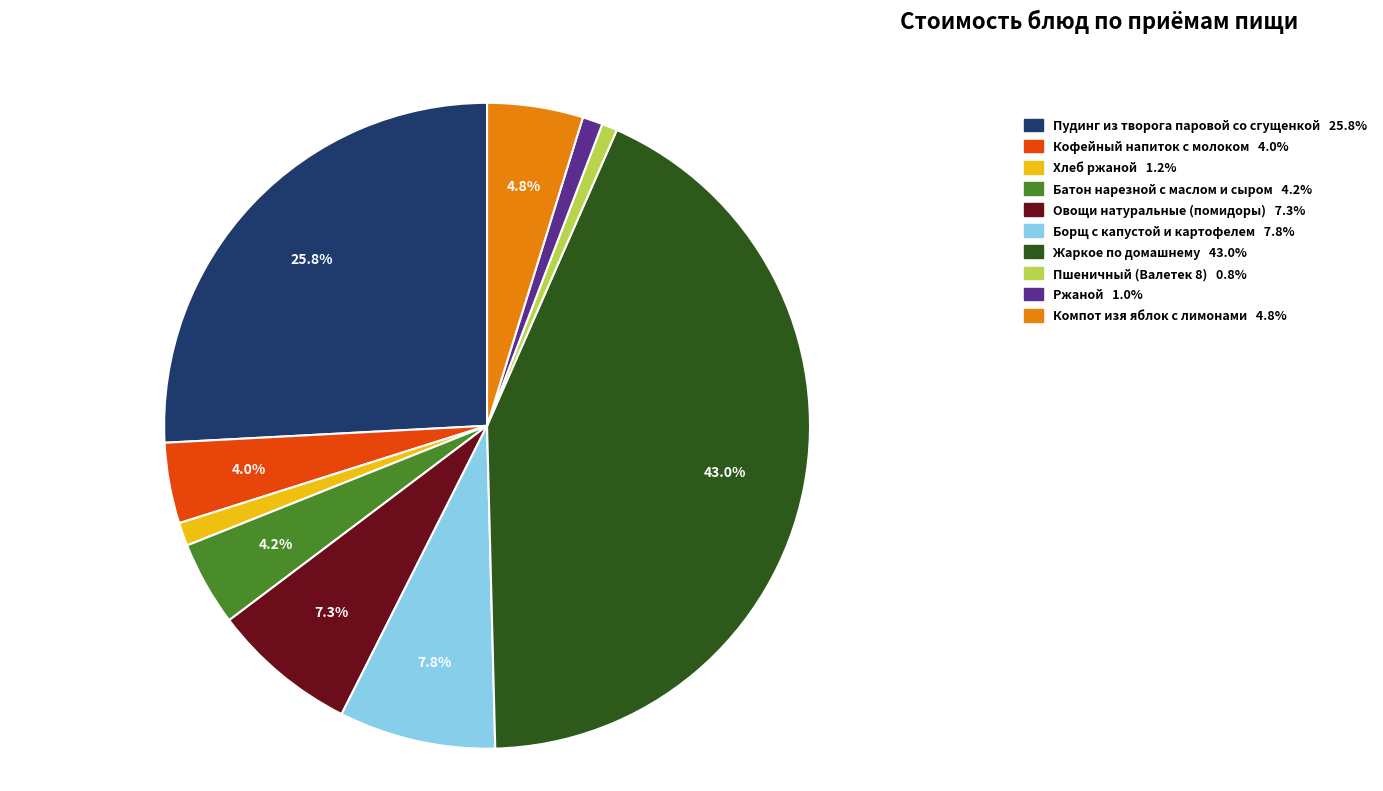

What is the largest slice in the pie chart?

Жаркое по домашнему